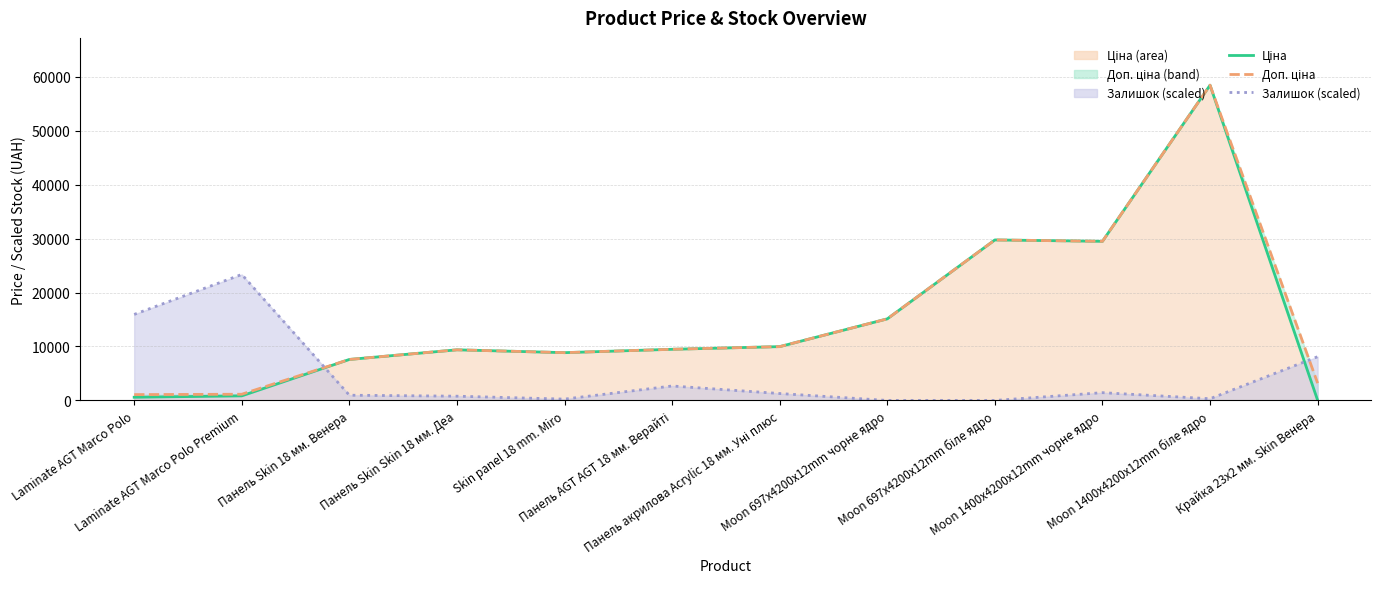

What is the difference between the second highest and minimum values in the Ціна series?

29715.2